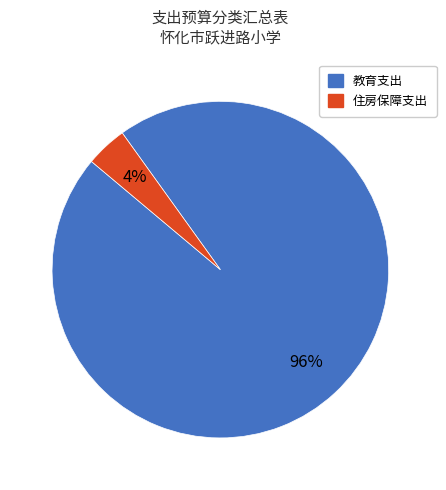

Which category has the biggest portion of the pie?

教育支出